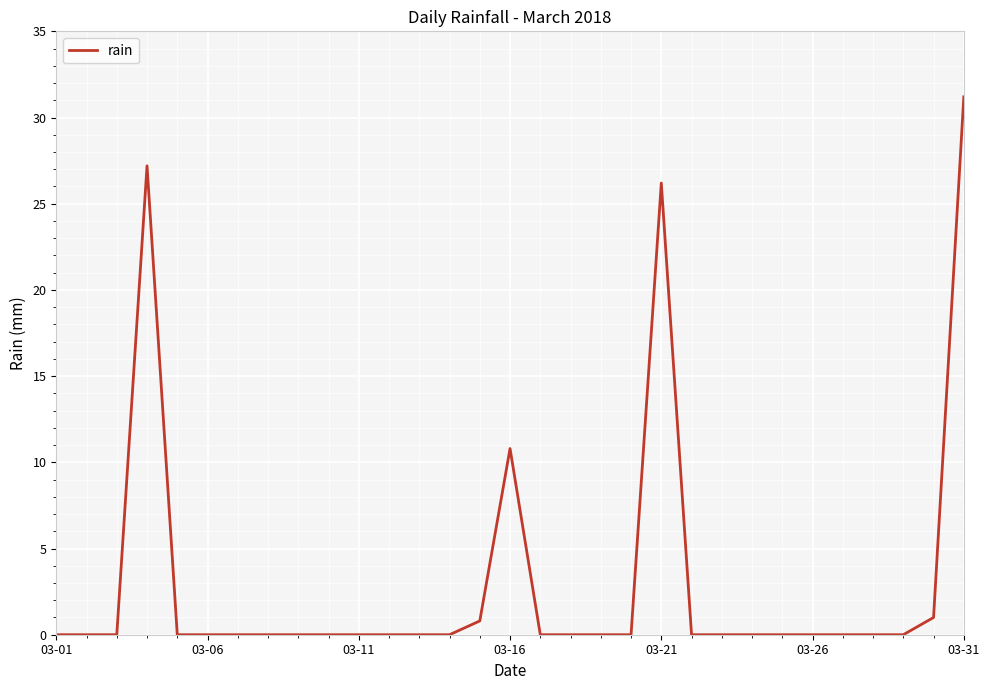

What is the greatest value displayed?

31.2